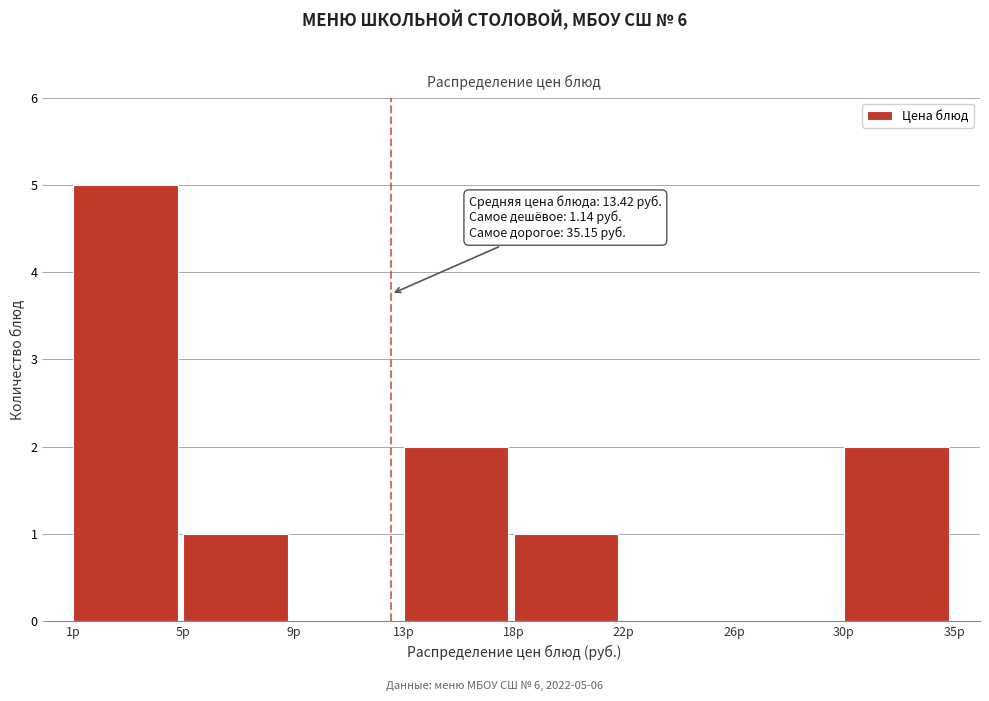

Reading right to left, what are all the values shown in this chart?

30р=2	26р=0	22р=0	18р=1	13р=2	9р=0	5р=1	1р=5